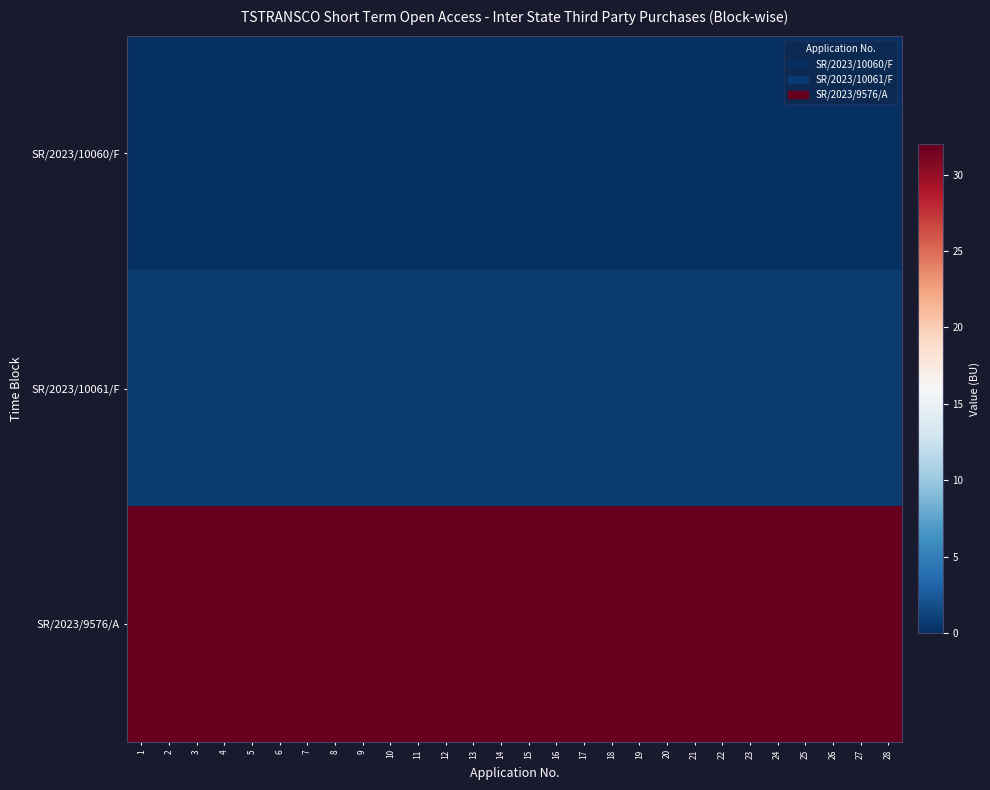

Reading left to right, extract all data points from this chart.

SR/2023/10060/F: 1=0.0	2=0.0	3=0.0	4=0.0	5=0.0	6=0.0	7=0.0	8=0.0	9=0.0	10=0.0	11=0.0	12=0.0	13=0.0	14=0.0	15=0.0	16=0.0	17=0.0	18=0.0	19=0.0	20=0.0	21=0.0	22=0.0	23=0.0	24=0.0	25=0.0	26=0.0	27=0.0	28=0.0
SR/2023/10061/F: 1=0.6	2=0.6	3=0.6	4=0.6	5=0.6	6=0.6	7=0.6	8=0.6	9=0.6	10=0.6	11=0.6	12=0.6	13=0.6	14=0.6	15=0.6	16=0.6	17=0.6	18=0.6	19=0.6	20=0.6	21=0.6	22=0.6	23=0.6	24=0.6	25=0.6	26=0.6	27=0.6	28=0.6
SR/2023/9576/A: 1=32.0	2=32.0	3=32.0	4=32.0	5=32.0	6=32.0	7=32.0	8=32.0	9=32.0	10=32.0	11=32.0	12=32.0	13=32.0	14=32.0	15=32.0	16=32.0	17=32.0	18=32.0	19=32.0	20=32.0	21=32.0	22=32.0	23=32.0	24=32.0	25=32.0	26=32.0	27=32.0	28=32.0